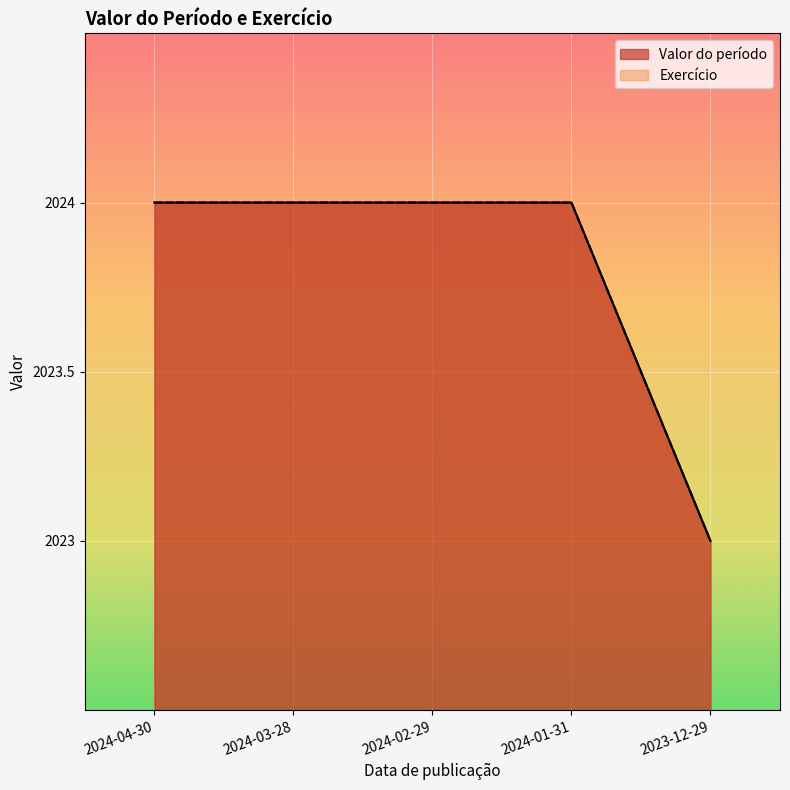

At which category is the sum across all series the highest?

2024-04-30